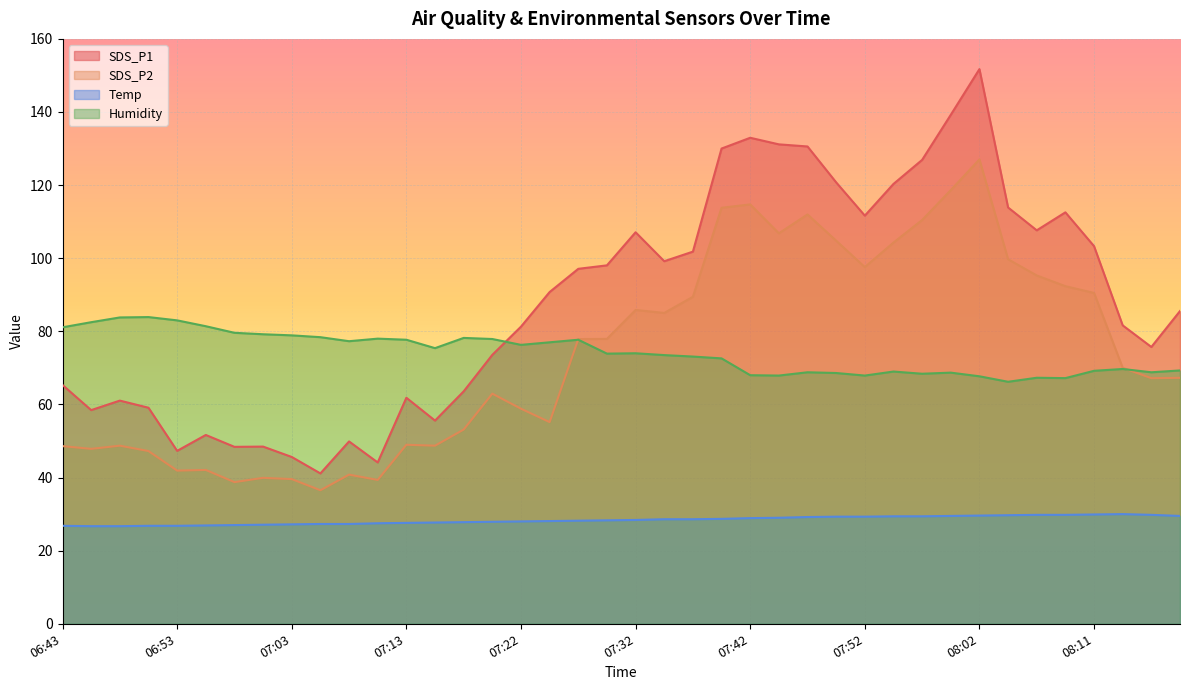

Reading left to right, list all the values displayed in this chart.

SDS_P1: 06:43=65.3	06:46=58.5	06:48=61.0	06:51=59.1	06:53=47.3	06:55=51.6	06:58=48.4	07:00=48.5	07:03=45.6	07:05=41.1	07:08=49.9	07:10=44.1	07:13=61.8	07:15=55.6	07:17=63.6	07:20=73.6	07:22=81.3	07:25=90.8	07:27=97.1	07:30=98.0	07:32=107.1	07:35=99.2	07:37=101.8	07:40=130.0	07:42=132.9	07:44=131.2	07:47=130.6	07:49=120.8	07:52=111.7	07:54=120.3	07:57=126.9	07:59=139.2	08:02=151.7	08:04=113.9	08:06=107.6	08:09=112.5	08:11=103.3	08:14=81.6	08:16=75.7	08:19=85.5
SDS_P2: 06:43=48.6	06:46=47.9	06:48=48.7	06:51=47.2	06:53=41.9	06:55=42.1	06:58=38.8	07:00=39.9	07:03=39.6	07:05=36.5	07:08=40.8	07:10=39.4	07:13=49.0	07:15=48.7	07:17=53.1	07:20=63.0	07:22=58.8	07:25=55.2	07:27=77.9	07:30=77.9	07:32=85.8	07:35=85.0	07:37=89.5	07:40=113.8	07:42=114.7	07:44=106.8	07:47=112.0	07:49=104.8	07:52=97.6	07:54=104.3	07:57=110.5	07:59=118.6	08:02=127.0	08:04=99.7	08:06=95.3	08:09=92.3	08:11=90.5	08:14=70.0	08:16=67.2	08:19=67.3
Temp: 06:43=26.8	06:46=26.7	06:48=26.7	06:51=26.8	06:53=26.8	06:55=26.9	06:58=27.0	07:00=27.1	07:03=27.2	07:05=27.3	07:08=27.3	07:10=27.5	07:13=27.6	07:15=27.7	07:17=27.8	07:20=27.9	07:22=28.0	07:25=28.1	07:27=28.2	07:30=28.3	07:32=28.4	07:35=28.6	07:37=28.6	07:40=28.7	07:42=28.9	07:44=29.0	07:47=29.2	07:49=29.3	07:52=29.3	07:54=29.4	07:57=29.4	07:59=29.5	08:02=29.6	08:04=29.7	08:06=29.8	08:09=29.8	08:11=29.9	08:14=30.0	08:16=29.8	08:19=29.5
Humidity: 06:43=81.1	06:46=82.5	06:48=83.8	06:51=83.9	06:53=83.0	06:55=81.4	06:58=79.6	07:00=79.2	07:03=78.9	07:05=78.4	07:08=77.3	07:10=78.0	07:13=77.7	07:15=75.4	07:17=78.2	07:20=77.9	07:22=76.3	07:25=77.0	07:27=77.7	07:30=73.9	07:32=74.0	07:35=73.5	07:37=73.1	07:40=72.6	07:42=68.0	07:44=67.9	07:47=68.8	07:49=68.6	07:52=67.9	07:54=69.0	07:57=68.4	07:59=68.7	08:02=67.7	08:04=66.2	08:06=67.3	08:09=67.2	08:11=69.2	08:14=69.7	08:16=68.8	08:19=69.3